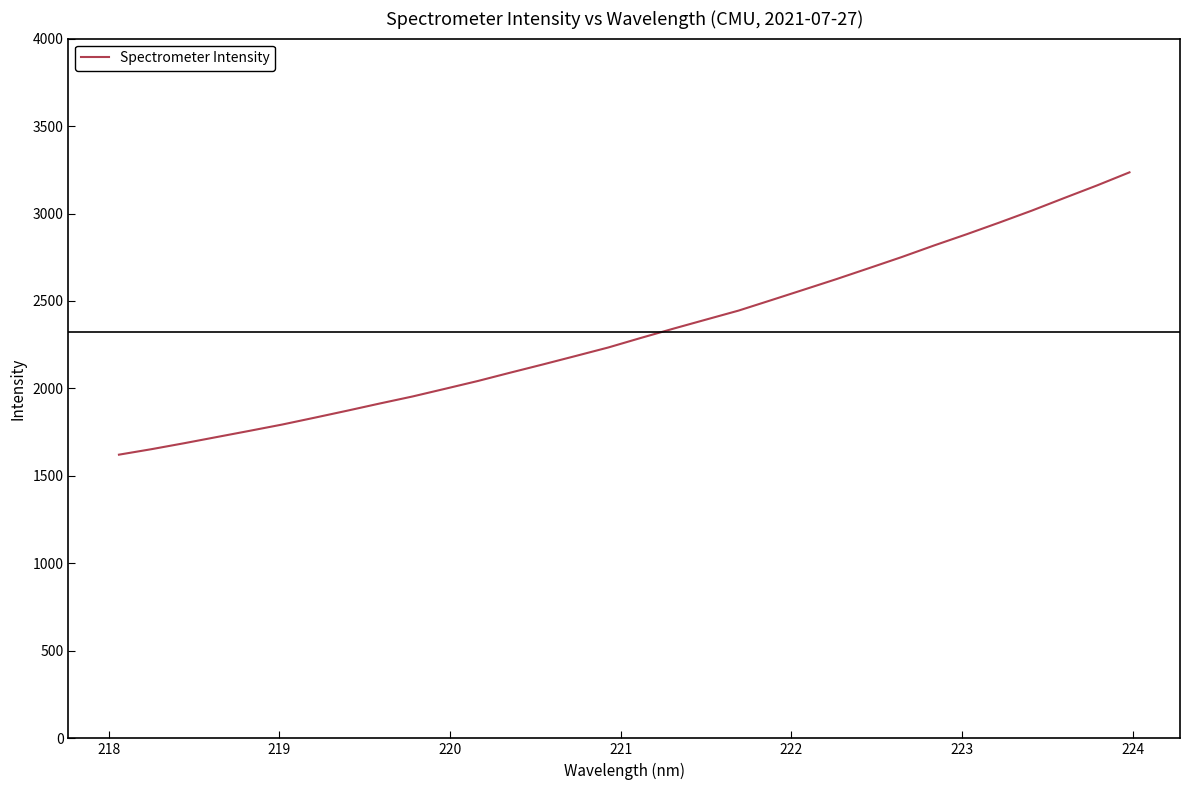

What is the difference between the maximum and minimum values?

1613.8